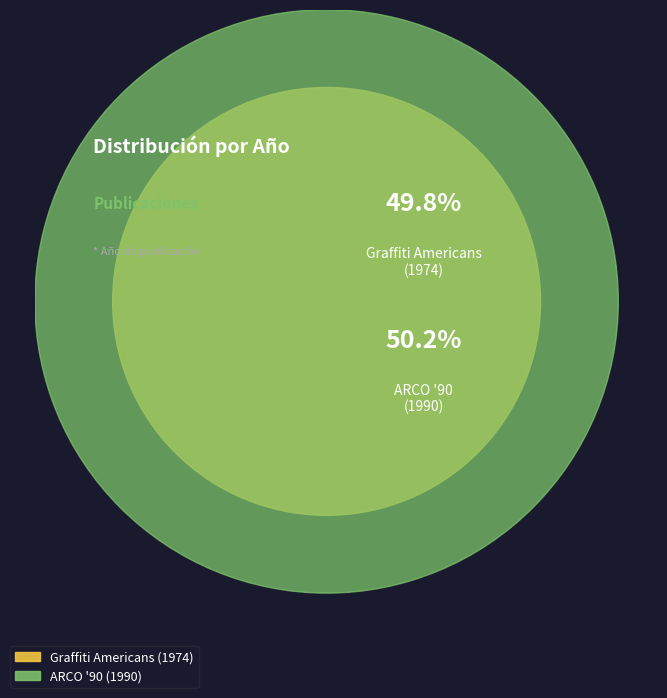

To the nearest percent, what is the average slice percentage?

50%